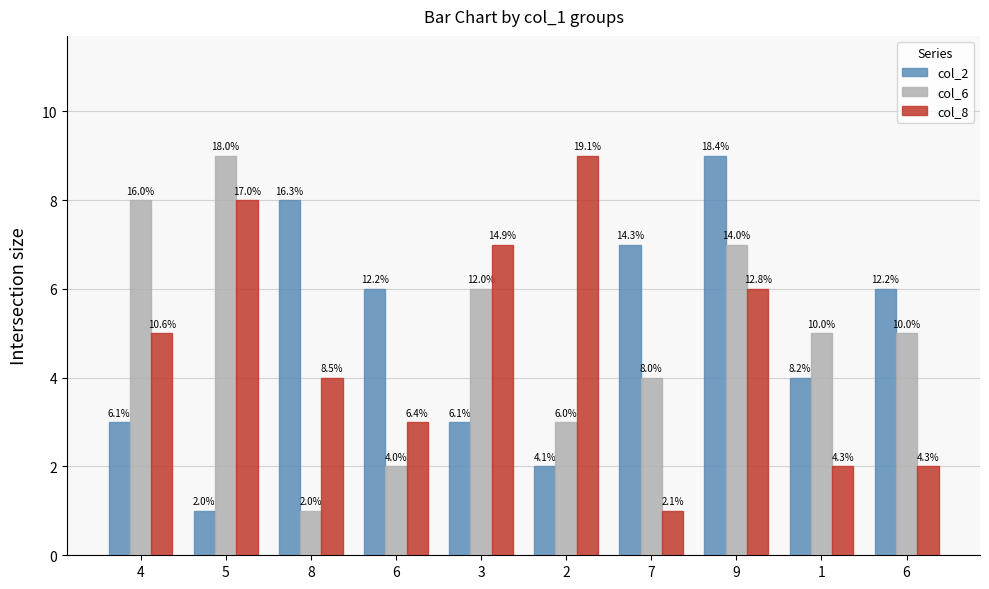

What are all the series names shown in the legend?

col_2, col_6, col_8